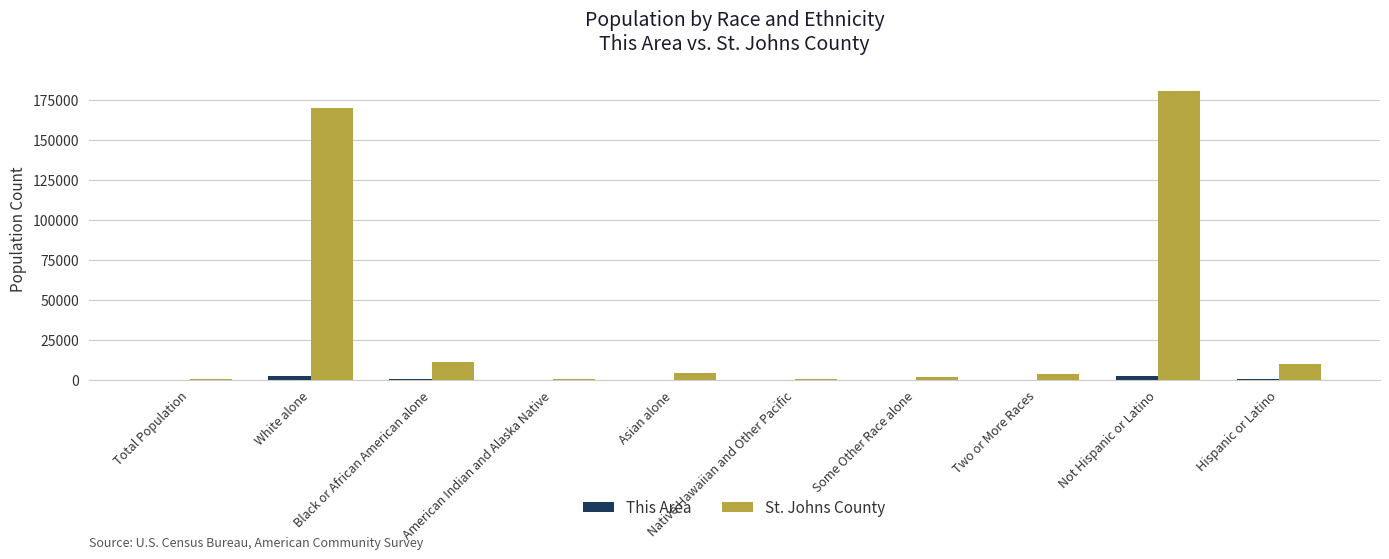

Which series has the largest total across all categories?

St. Johns County